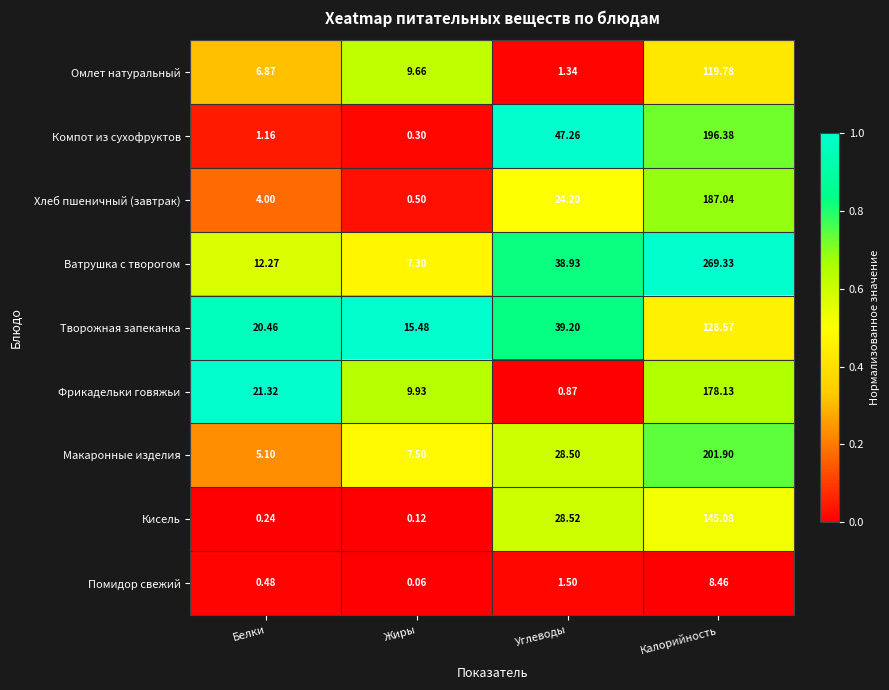

At Белки, list the series in order from smallest to largest.

Кисель, Помидор свежий, Компот из сухофруктов, Хлеб пшеничный (завтрак), Макаронные изделия, Омлет натуральный, Ватрушка с творогом, Творожная запеканка, Фрикадельки говяжьи